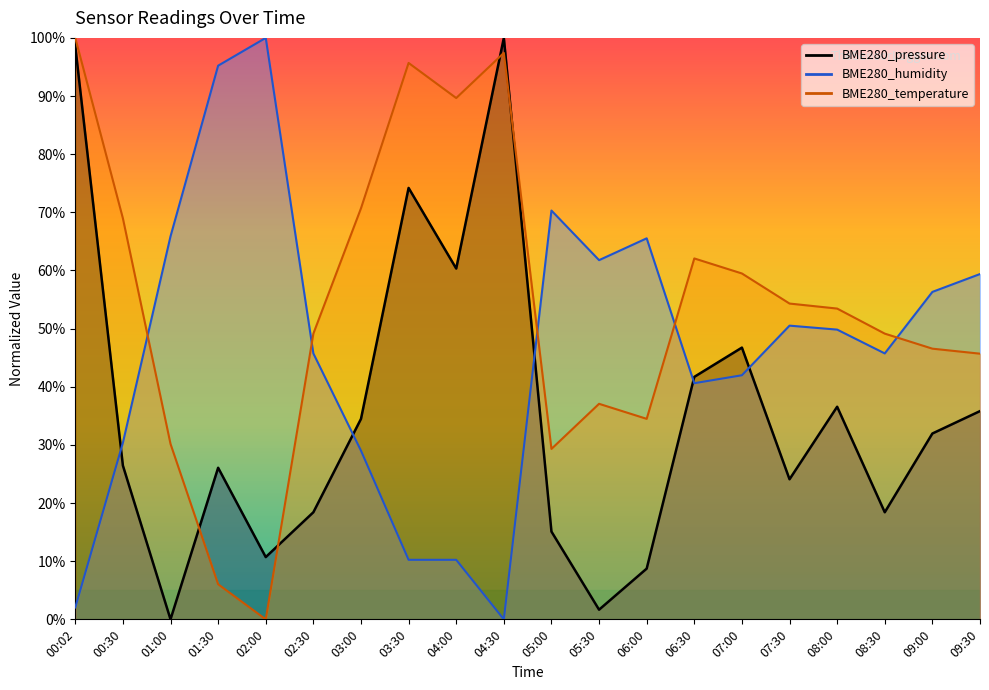

The value of BME280_temperature at 06:00 is 0.3. True or false?

True